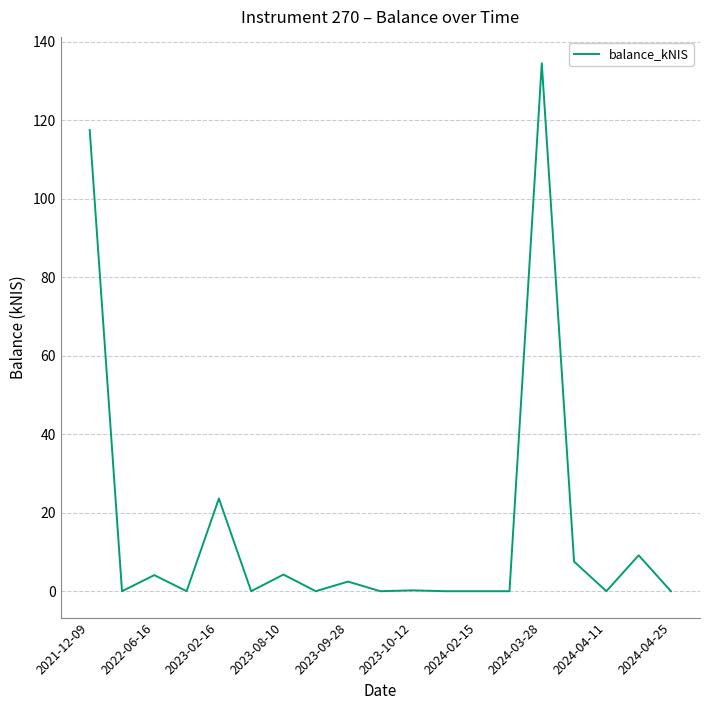

What is the difference between the maximum and minimum values?

134.5